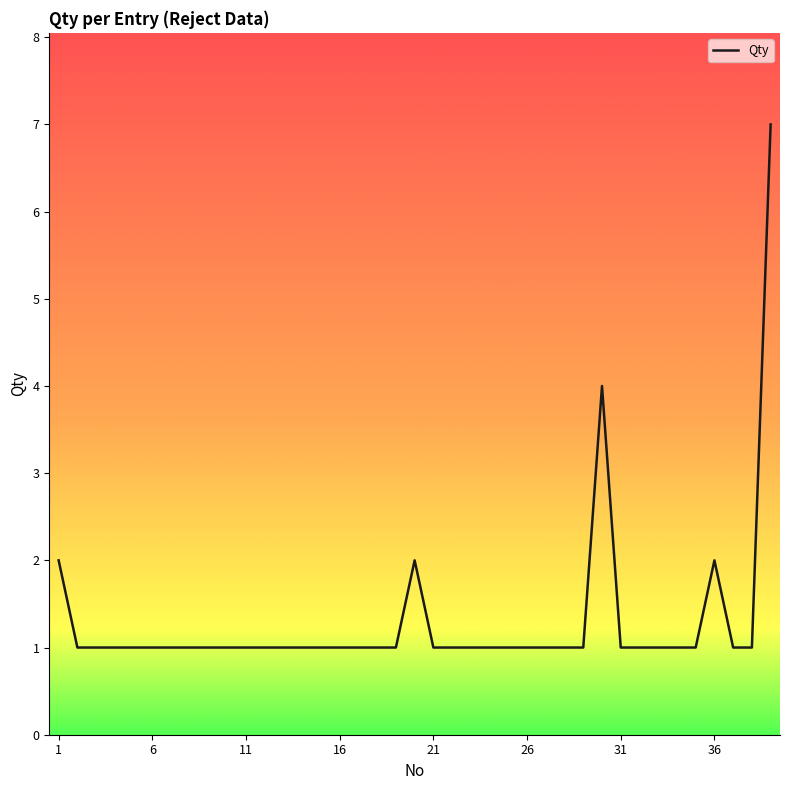

What is the greatest value displayed?

7